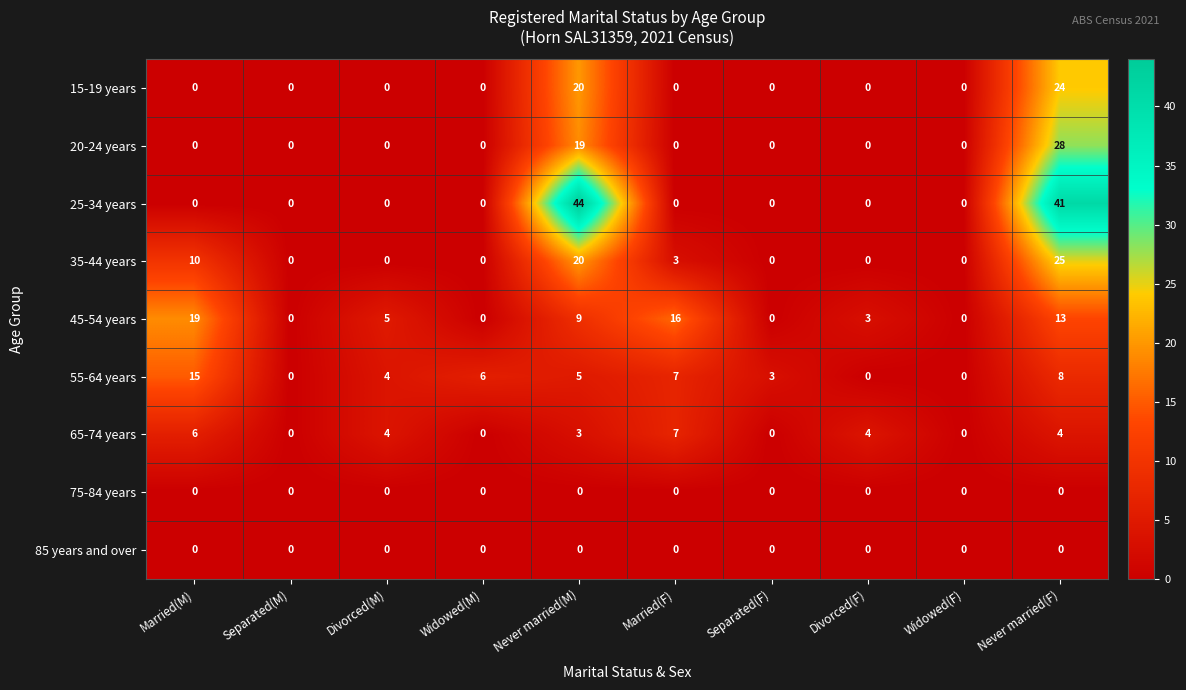

What is the sum of all 15-19 years values?

44